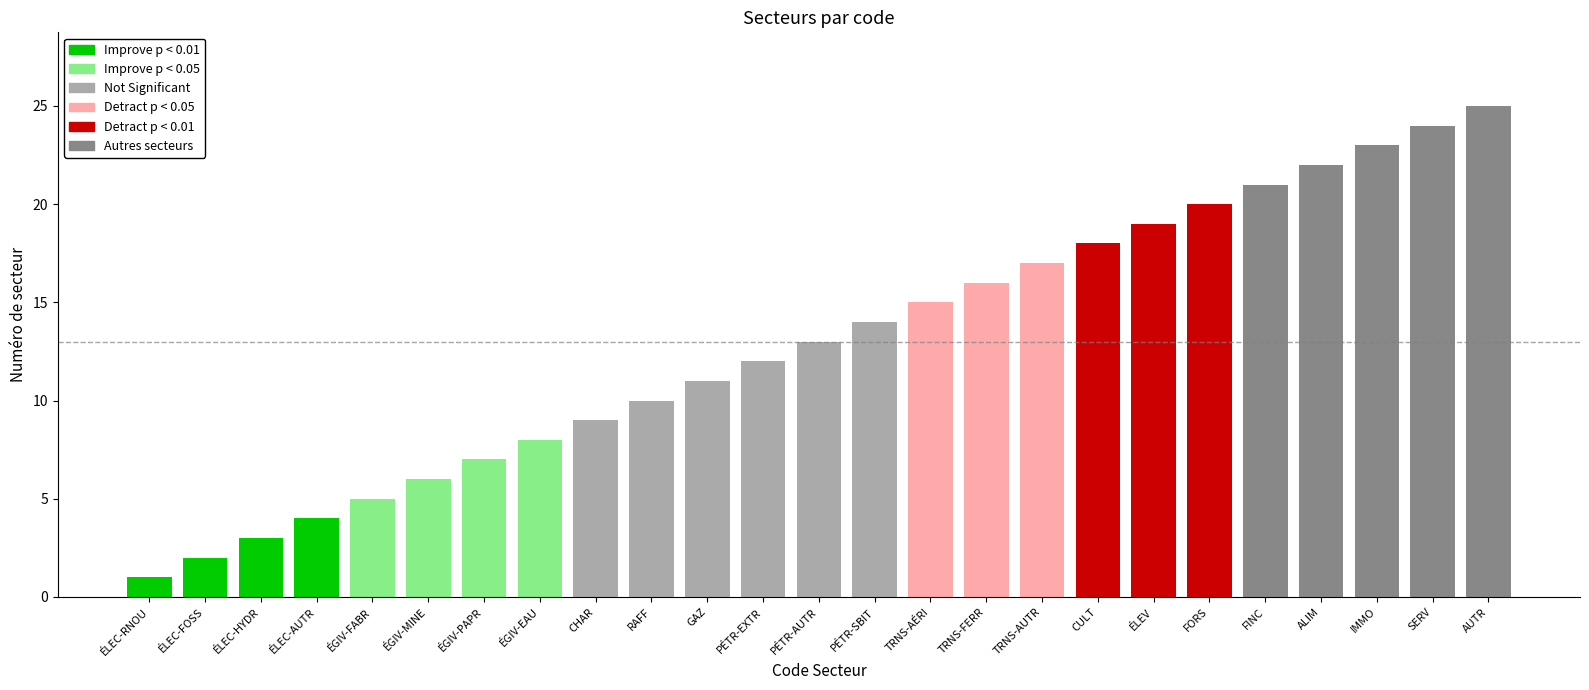

What is the value of the 16th bar from the left?

16